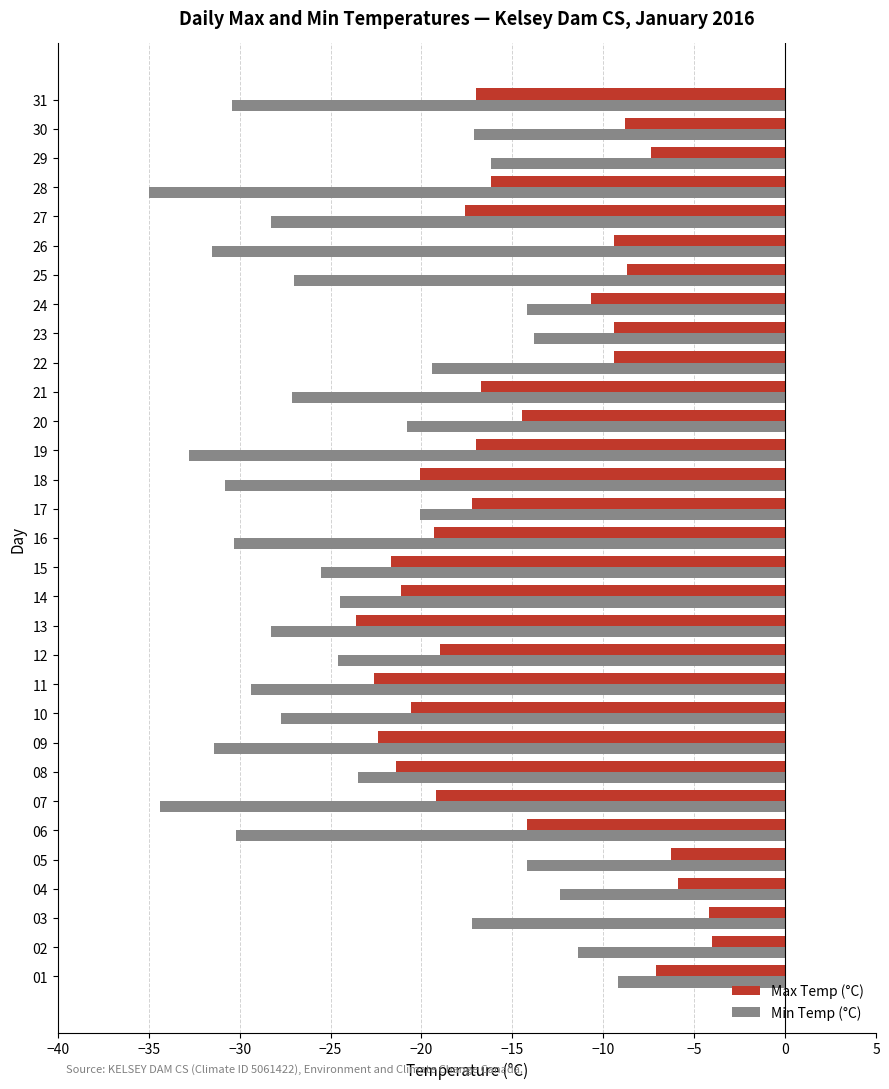

What is the greatest value displayed?

-4.0